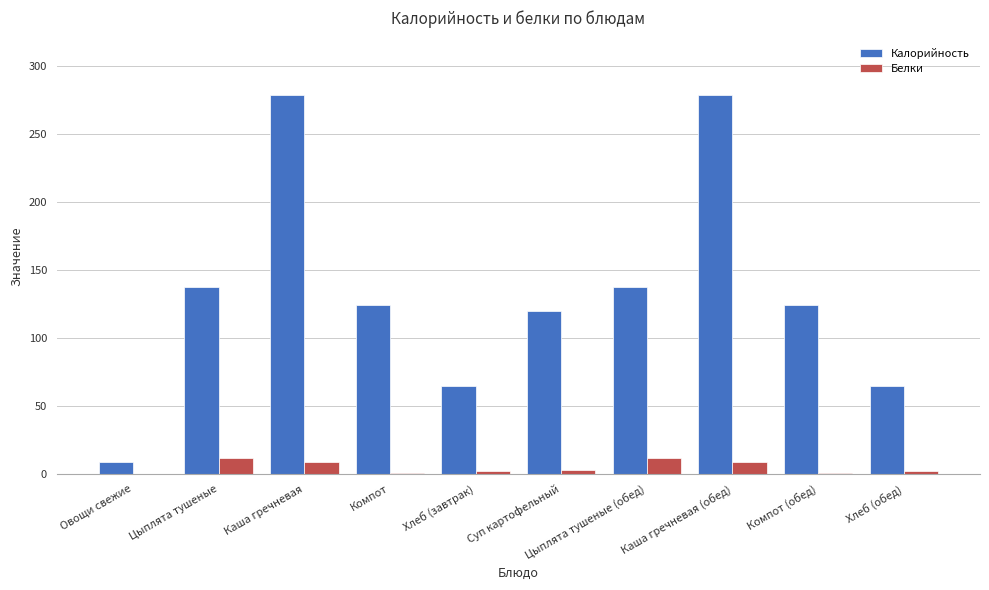

What is the sum of all Белки values?

50.3